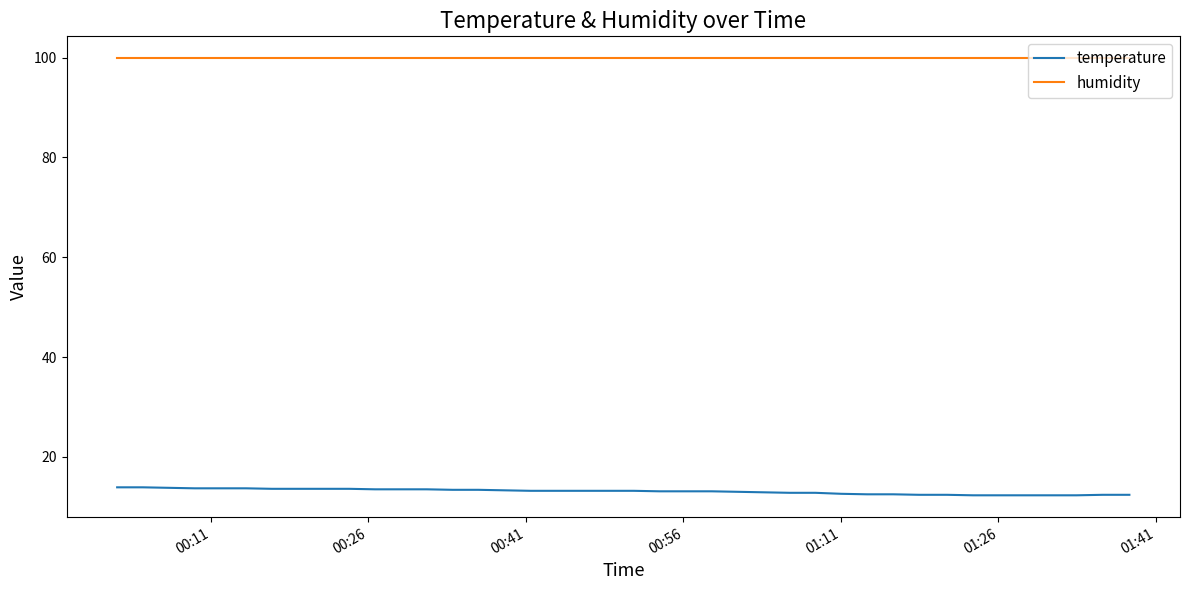

Which series has the largest total across all categories?

humidity